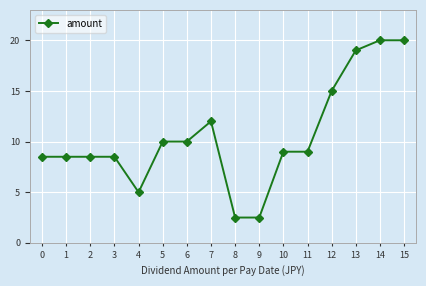

Reading left to right, what are all the values shown in this chart?

0=8.5	1=8.5	2=8.5	3=8.5	4=5.0	5=10.0	6=10.0	7=12.0	8=2.5	9=2.5	10=9.0	11=9.0	12=15.0	13=19.0	14=20.0	15=20.0